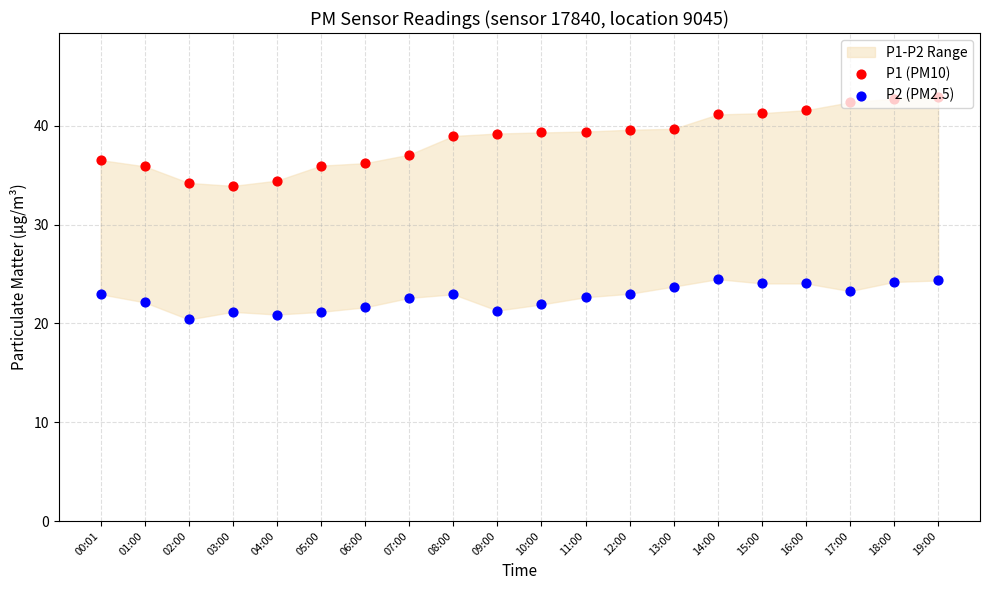

Which series has the widest spread of Y values?

P1 (PM10)